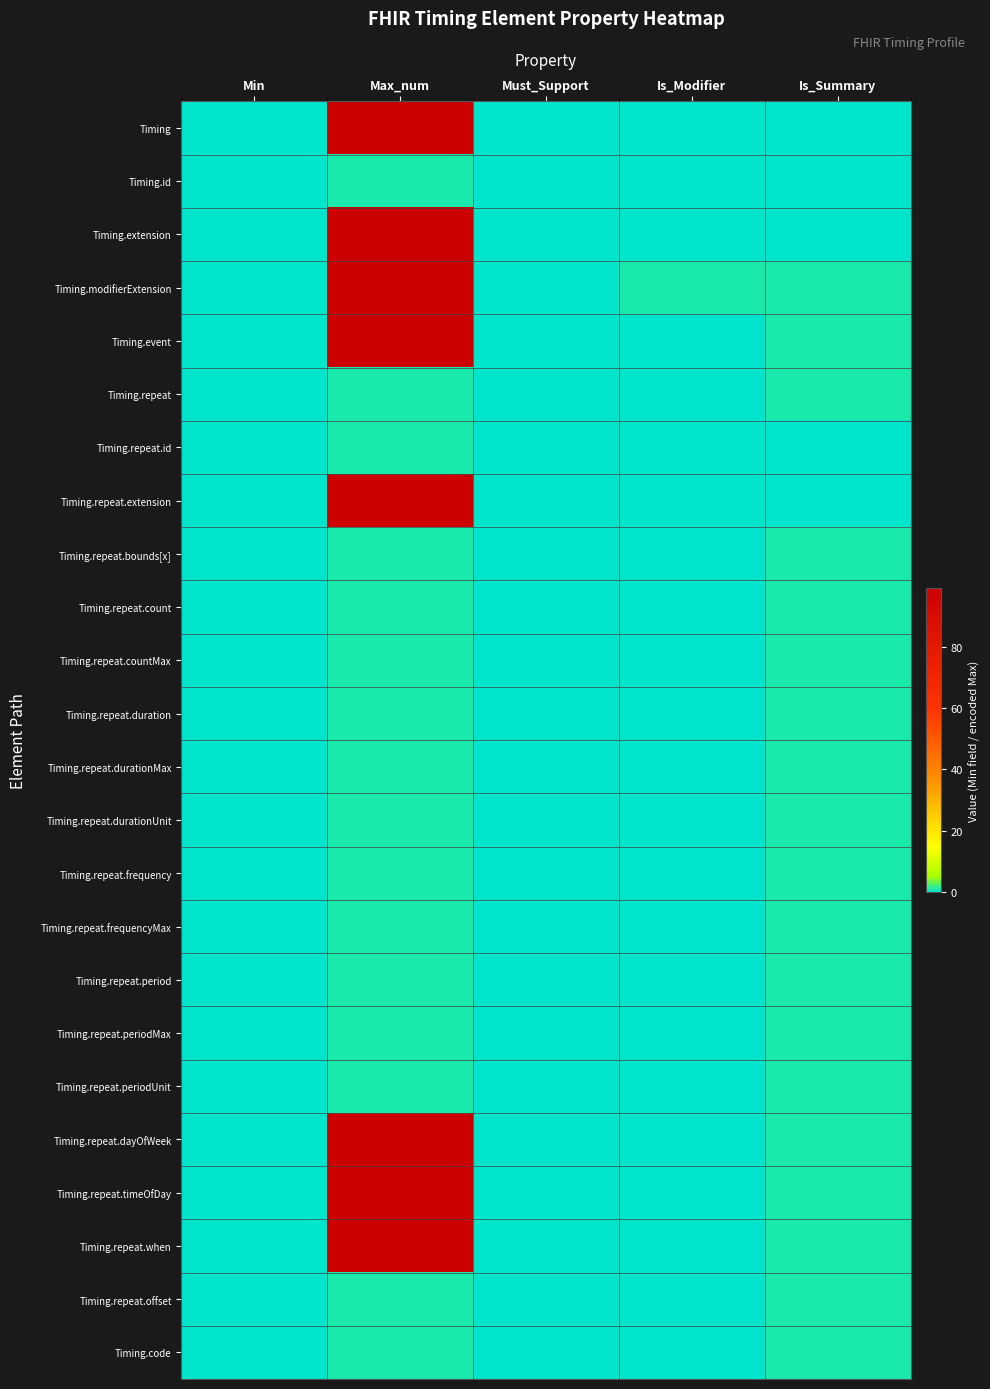

What is the maximum value shown in the chart?

99